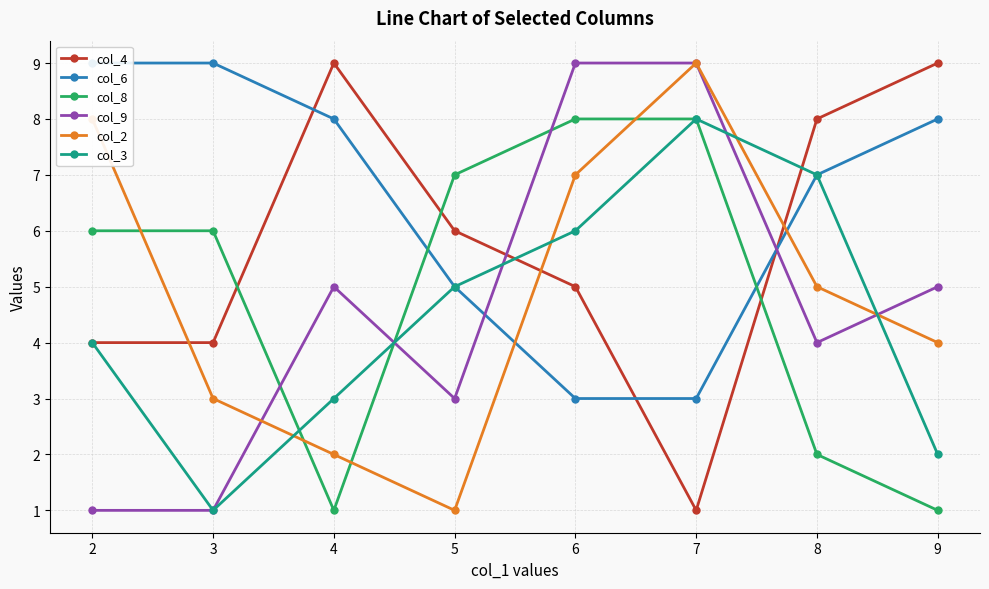

How many data points in col_8 are less than 6?

3